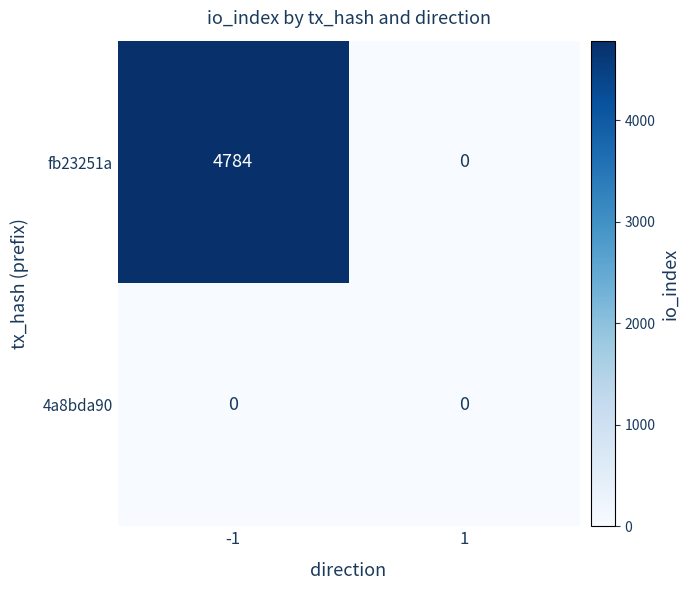

At -1, list the series in order from largest to smallest.

fb23251a, 4a8bda90